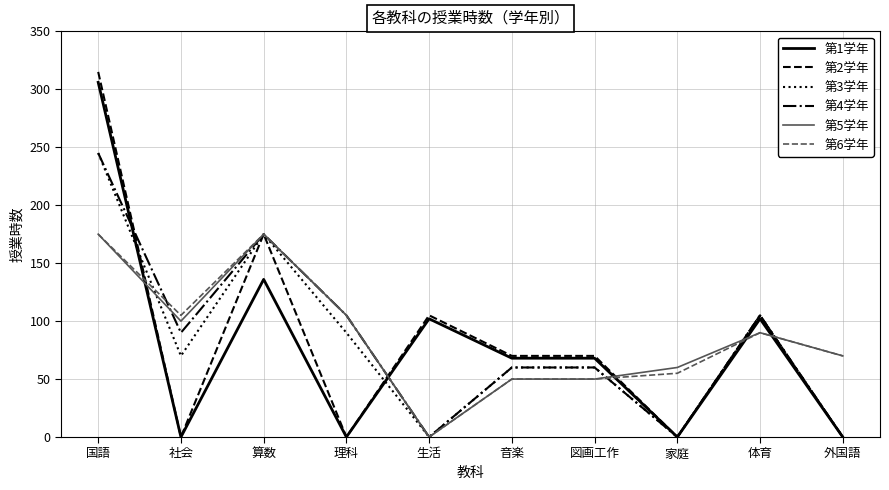

What is the total value across all series at 外国語?

140